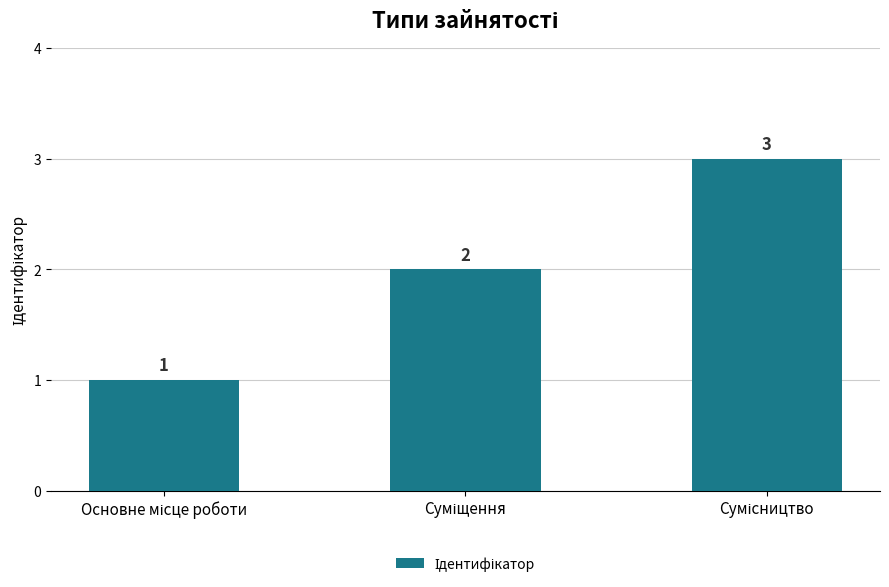

What is the difference between the maximum and minimum values?

2